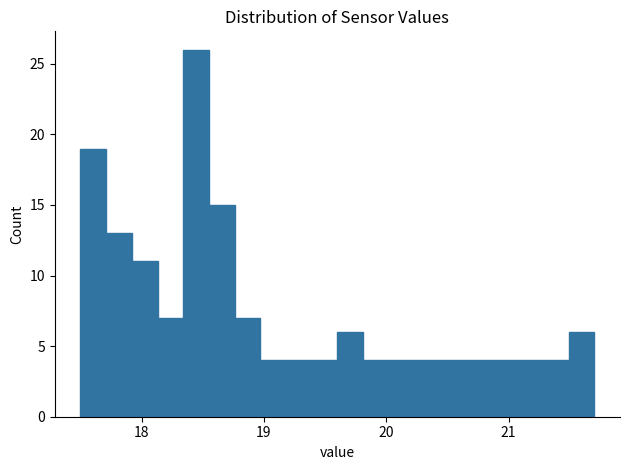

Read against the x-axis, roughly where is the centre of the tallest bar?

18.4